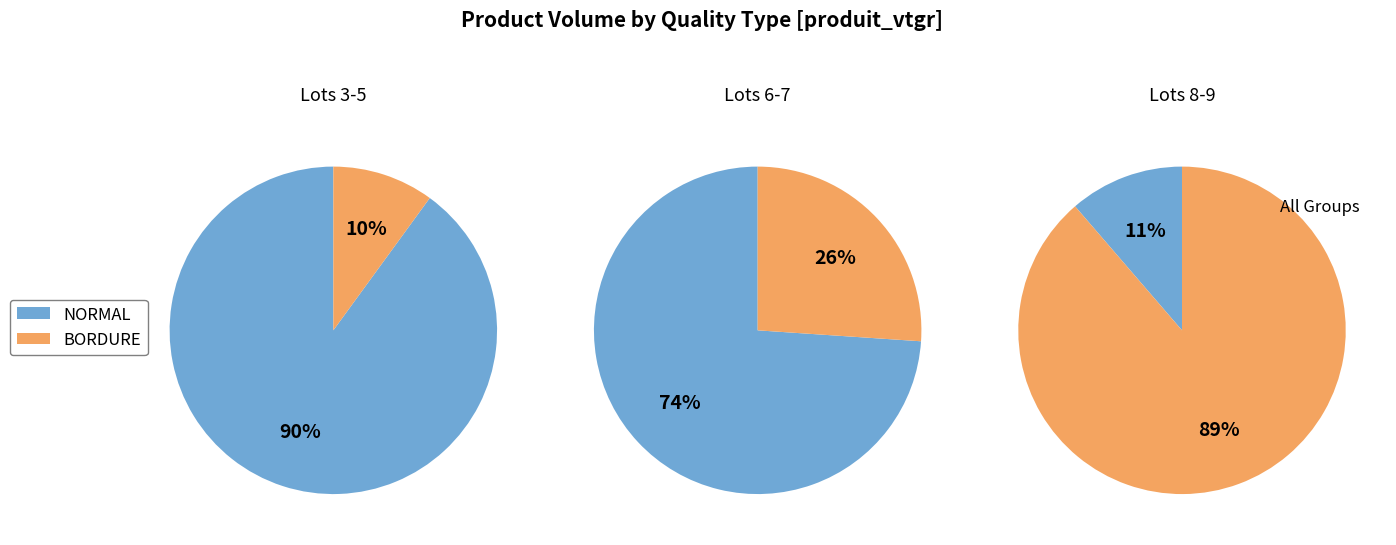

Combined, do lot 3 and lot 6 account for over 50%?

Yes